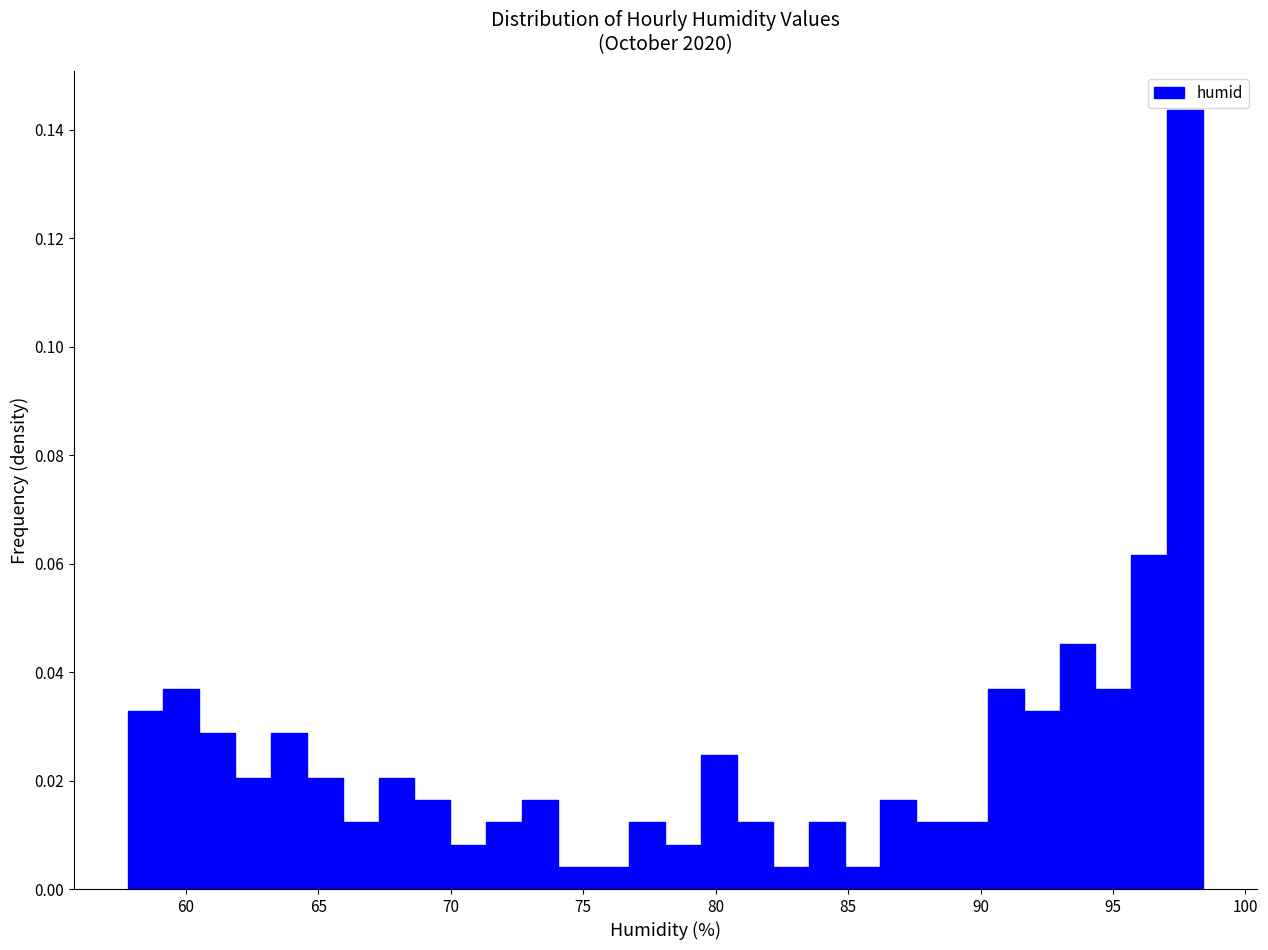

Read against the x-axis, roughly where is the centre of the tallest bar?

97.5